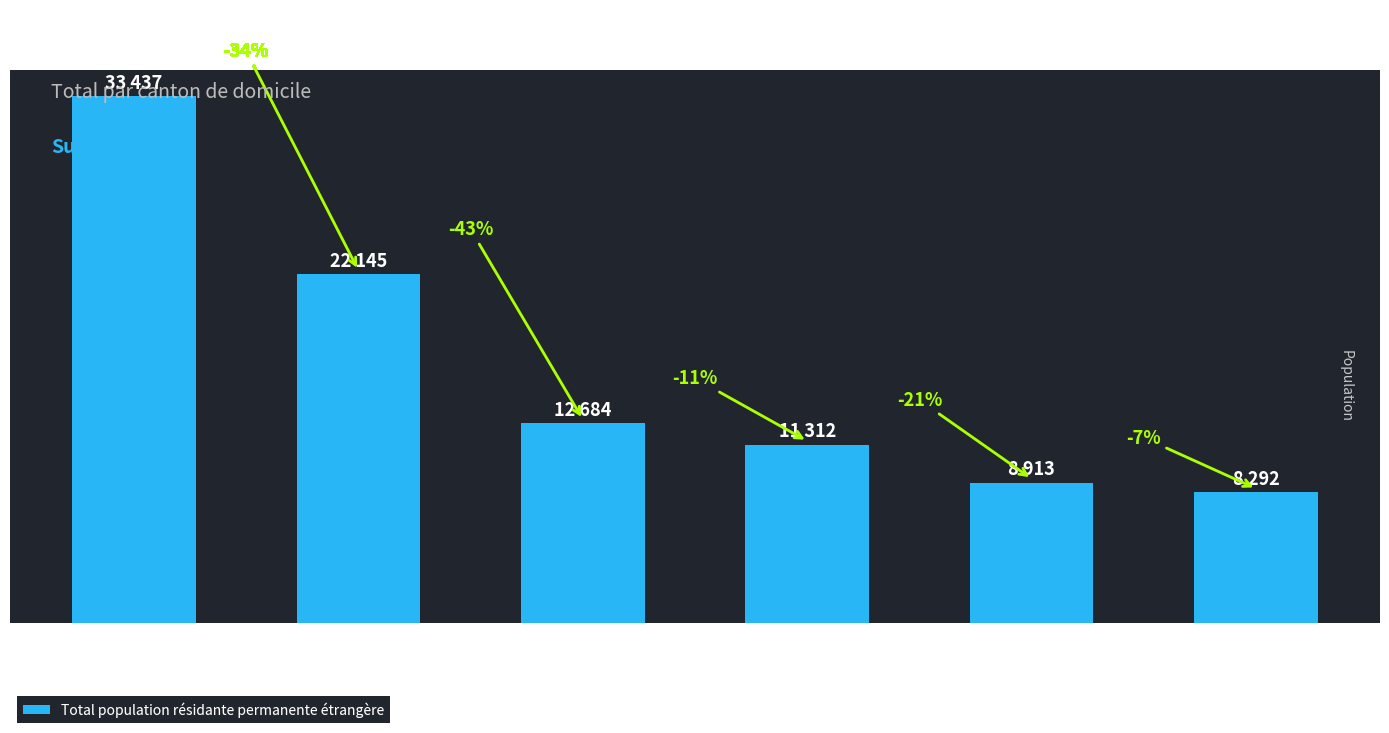

Does the chart contain any negative values?

No